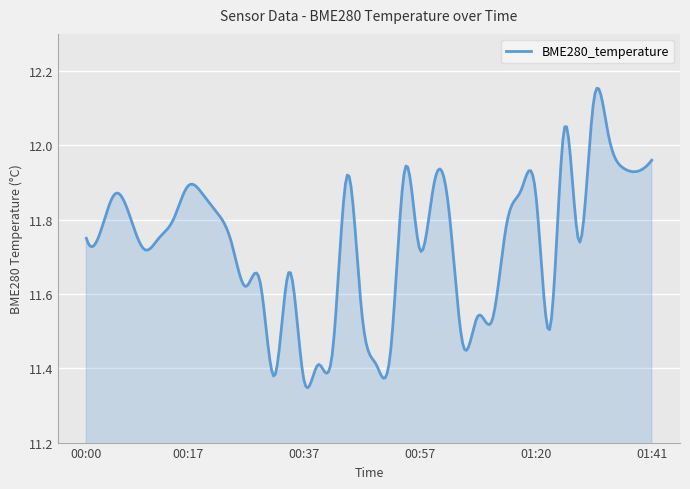

What is the difference between the maximum and minimum values?

0.8